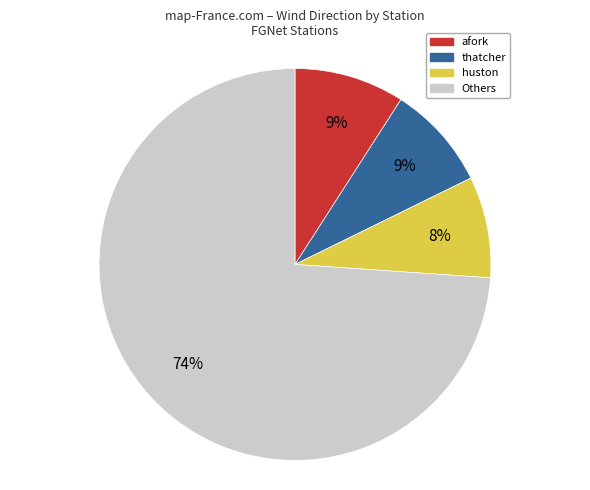

What percentage is the Others slice, to the nearest percent?

74%